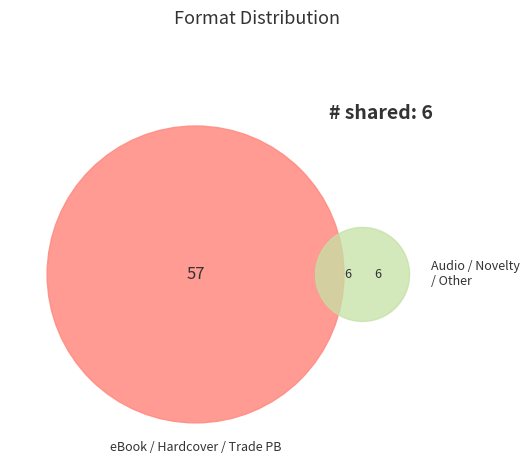

What is the largest slice in the pie chart?

eBook